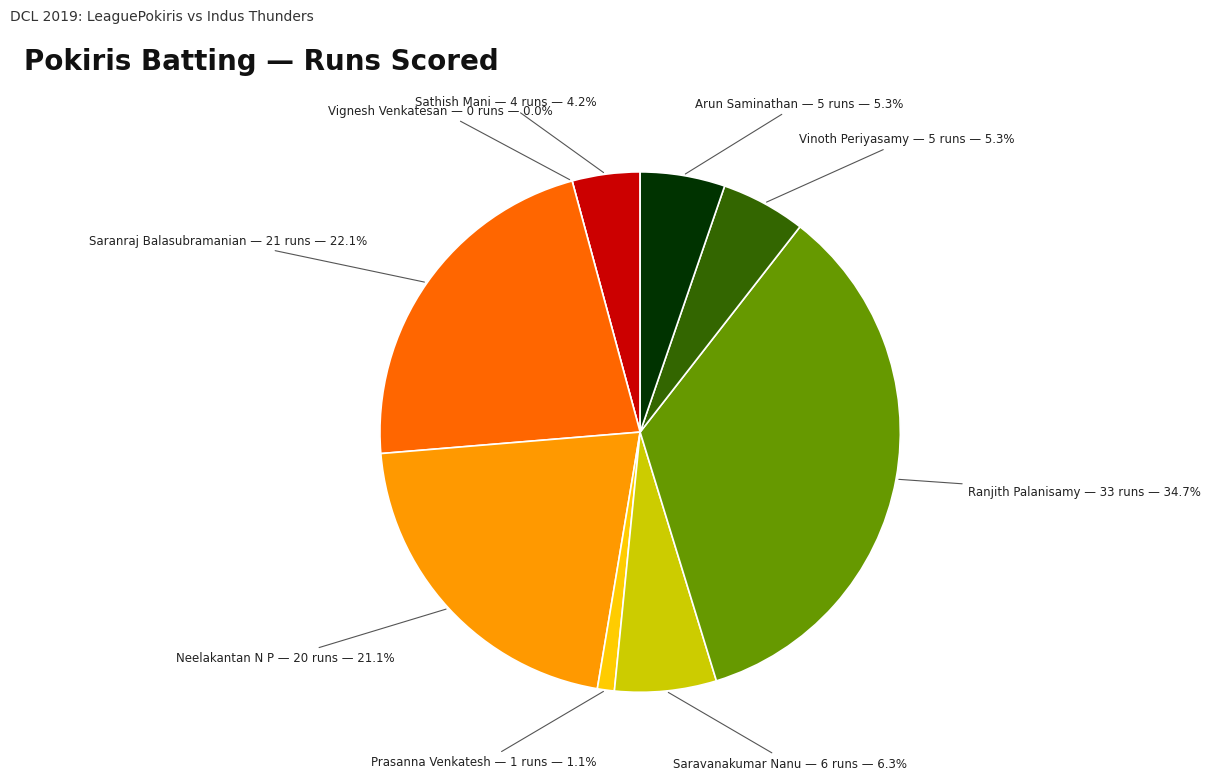

To the nearest percent, what portion does Arun Saminathan represent?

5%